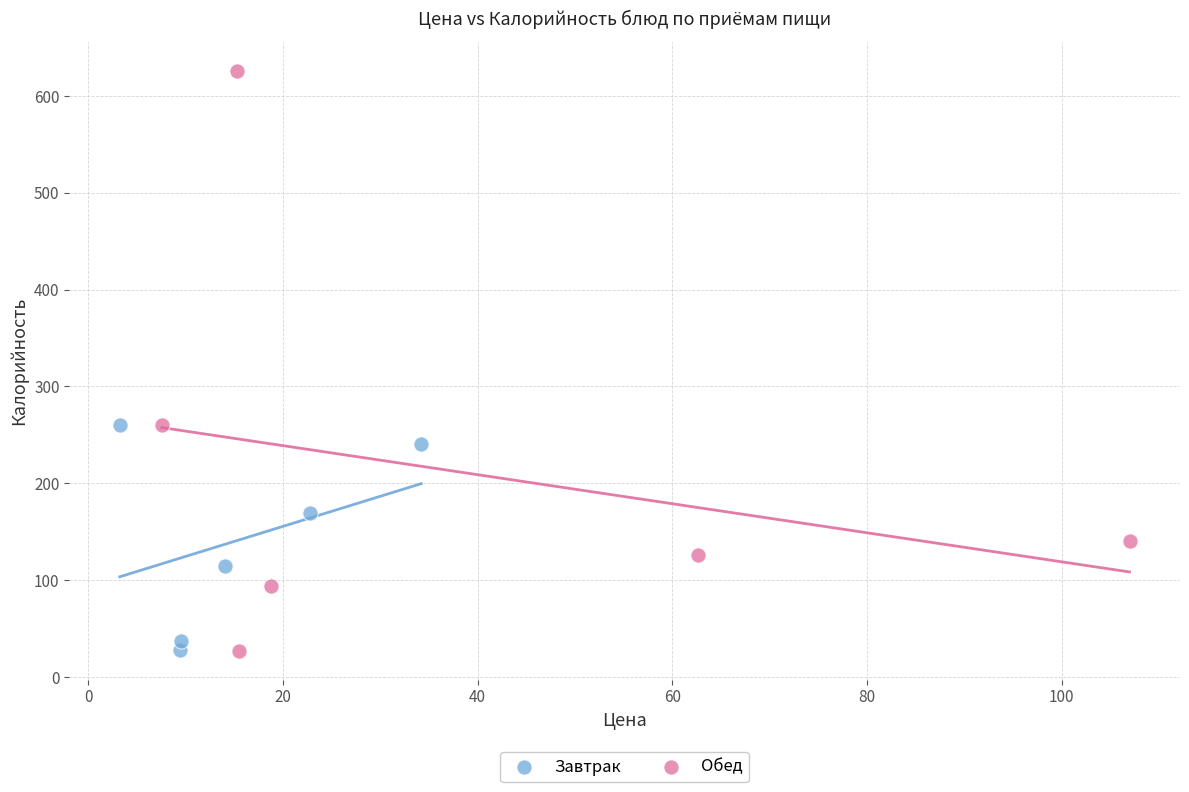

Which series contains the highest Y value?

Обед